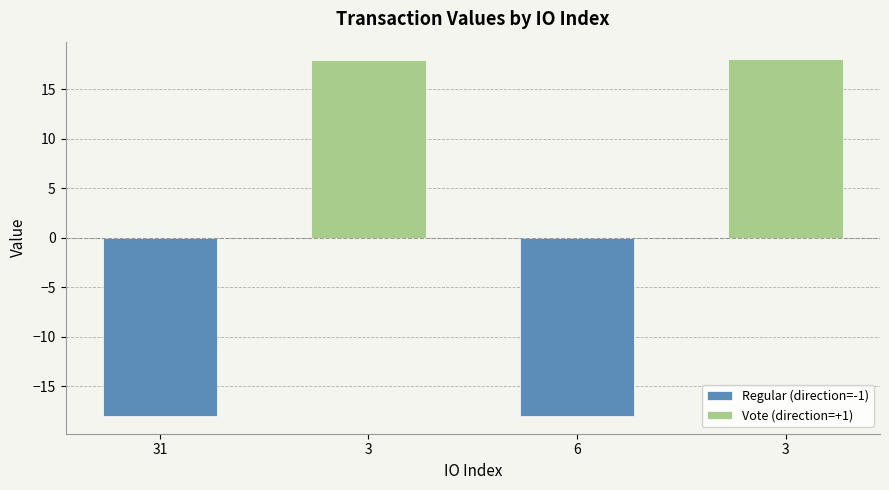

What is the sum of the Vote (direction=+1) values at 6 and 31?

36.0